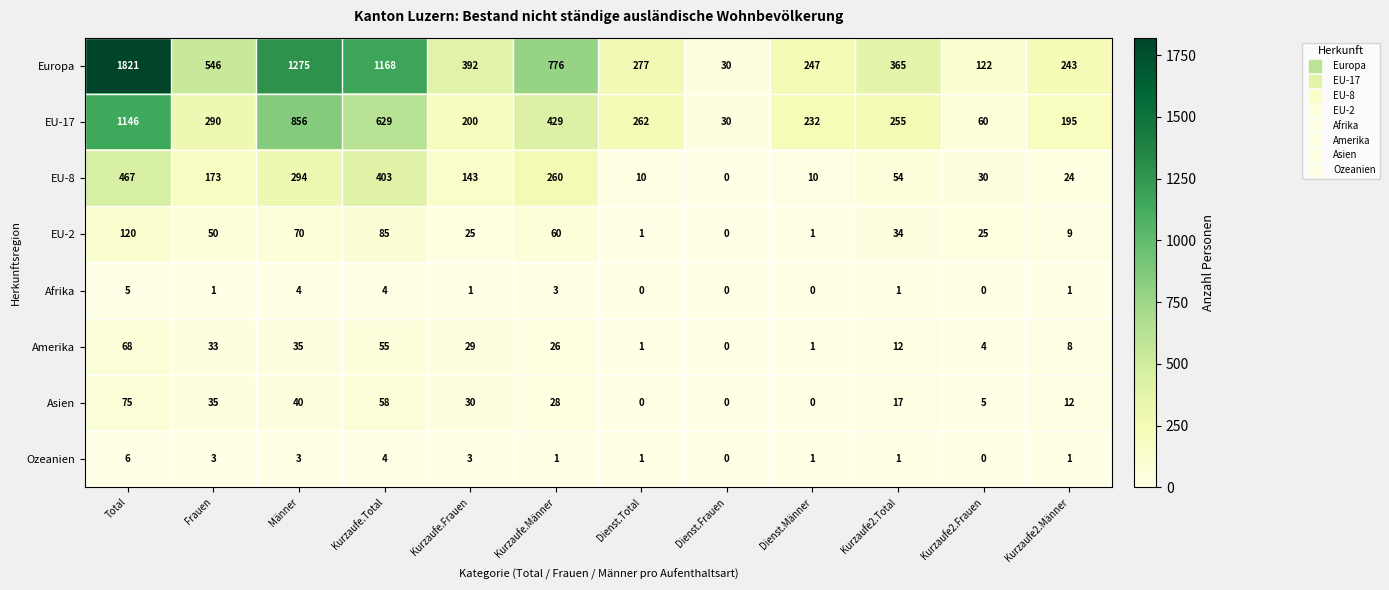

Between Kurzaufe.Männer and Kurzaufe2.Männer, which series saw the biggest shift?

Europa